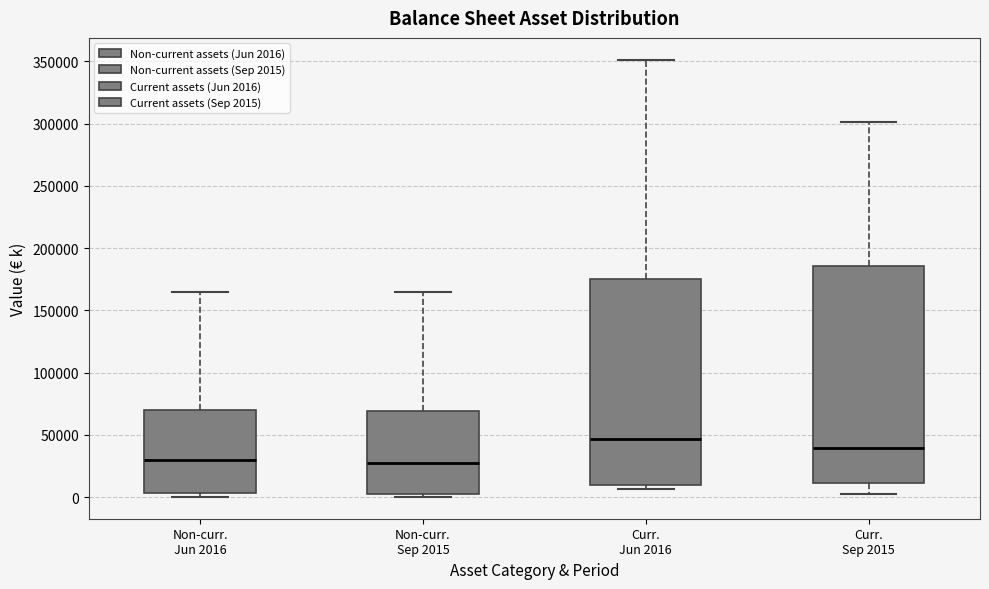

Reading left to right, read every box against the y-axis: the position of its median line, the range the box covers, and the ends of its whiskers. The values are not printed on the chart, so give them approximately, as read against the axis.

Non-curr. Jun 2016: median 30000, box 5000 to 70000, whiskers 0 to 165000
Non-curr. Sep 2015: median 25000, box 0 to 70000, whiskers 0 (just below the box's lower edge) to 165000
Curr. Jun 2016: median 45000, box 10000 to 175000, whiskers 5000 to 350000
Curr. Sep 2015: median 40000, box 10000 to 185000, whiskers 0 to 300000